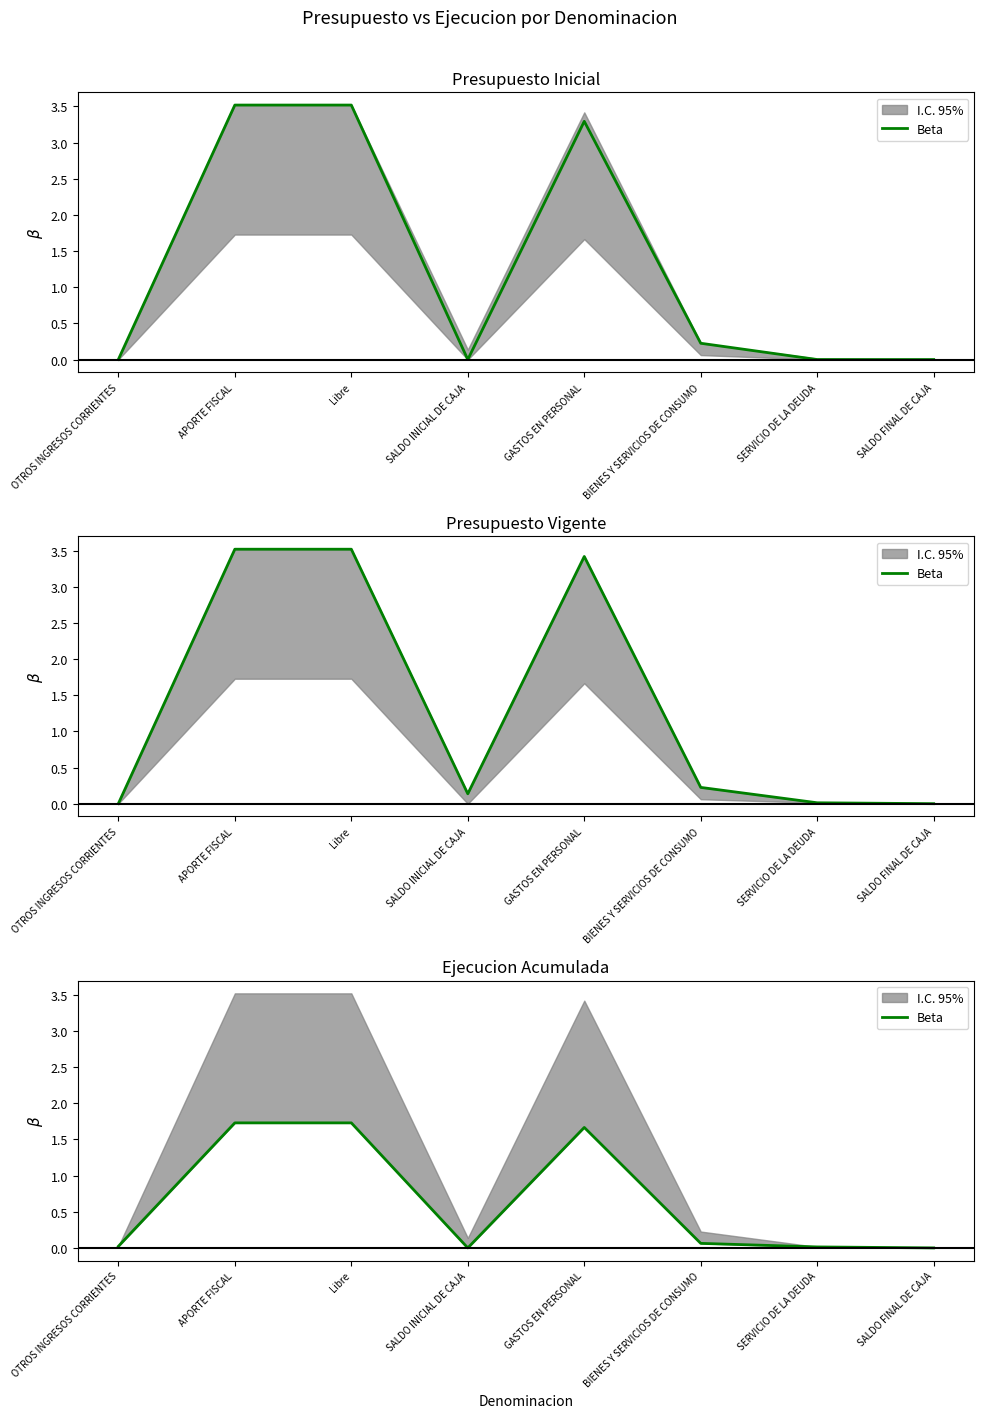

What is the sum of the values at APORTE FISCAL and GASTOS EN PERSONAL?

3.4